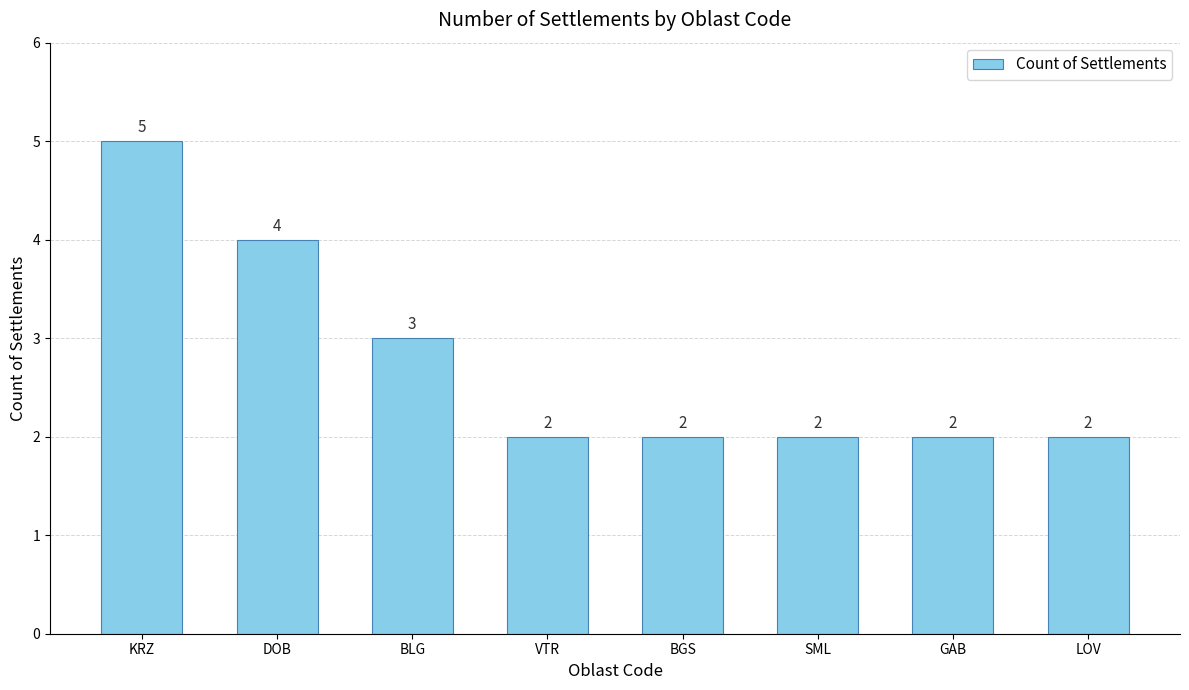

At which label is the value closest to 3?

BLG